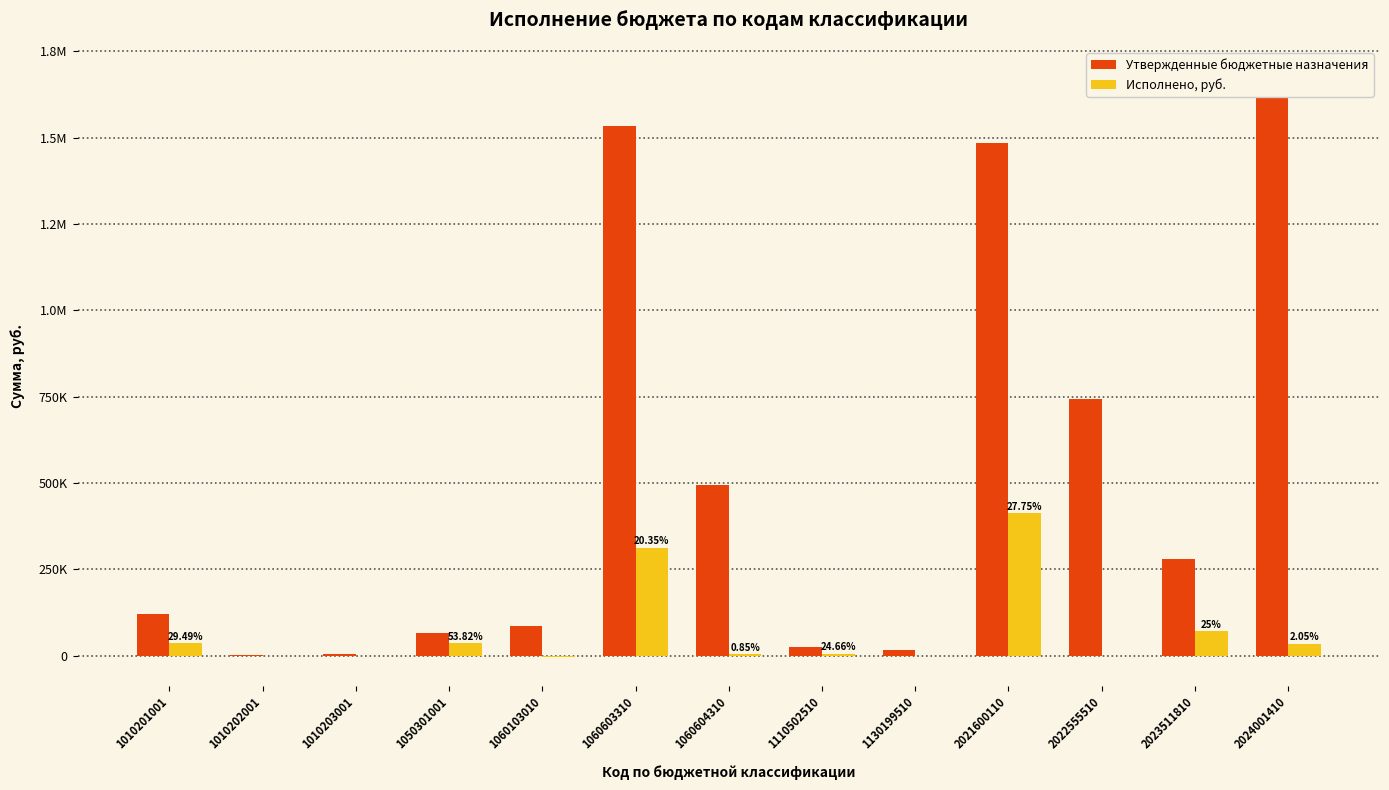

How many groups of bars are there?

13